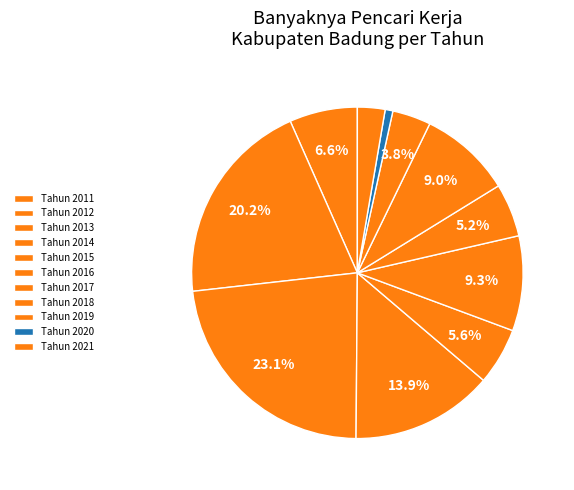

What is the change in value from Tahun 2012 to Tahun 2018?

-178